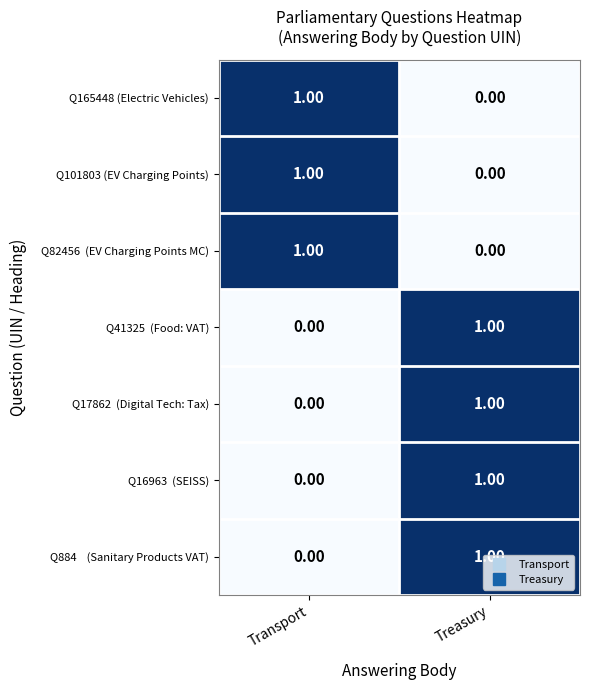

What is the greatest value displayed?

1